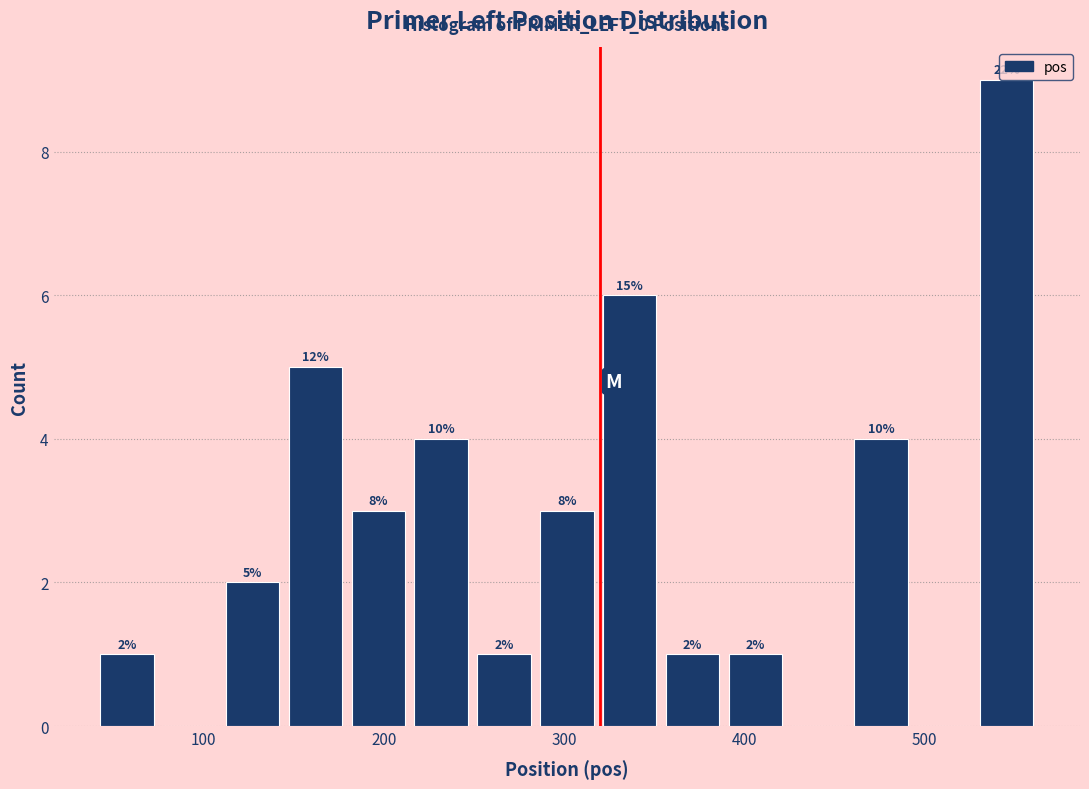

Around what value on the x-axis is the tallest bar? Give the approximate position of its centre, as read against the axis.

550